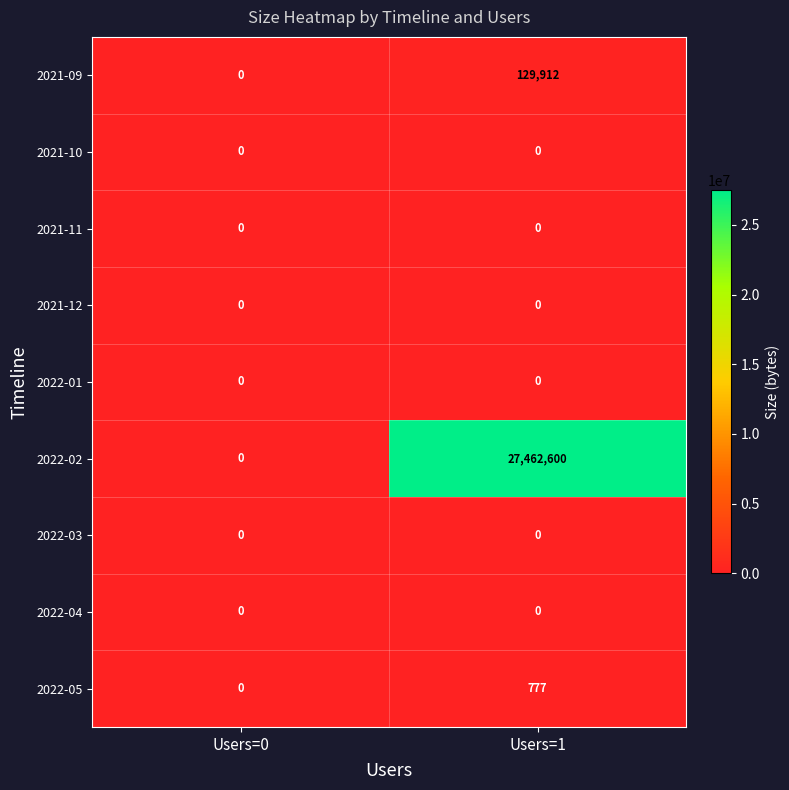

Is it true that 2022-05 equals -428 at Users=0?

False